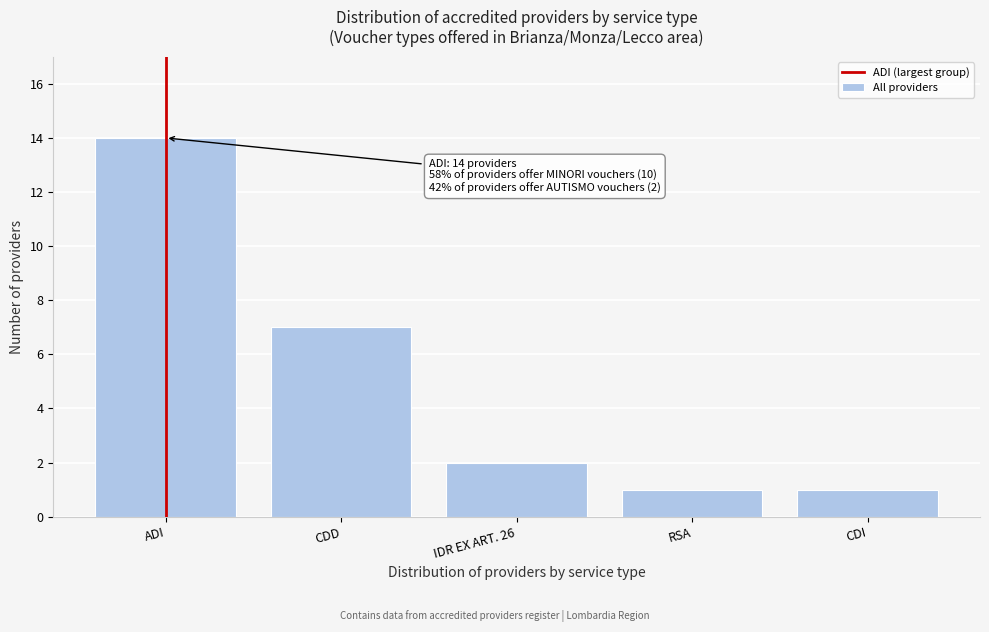

Reading left to right, transcribe all the data shown in this chart.

ADI=14	CDD=7	IDR EX ART. 26=2	RSA=1	CDI=1